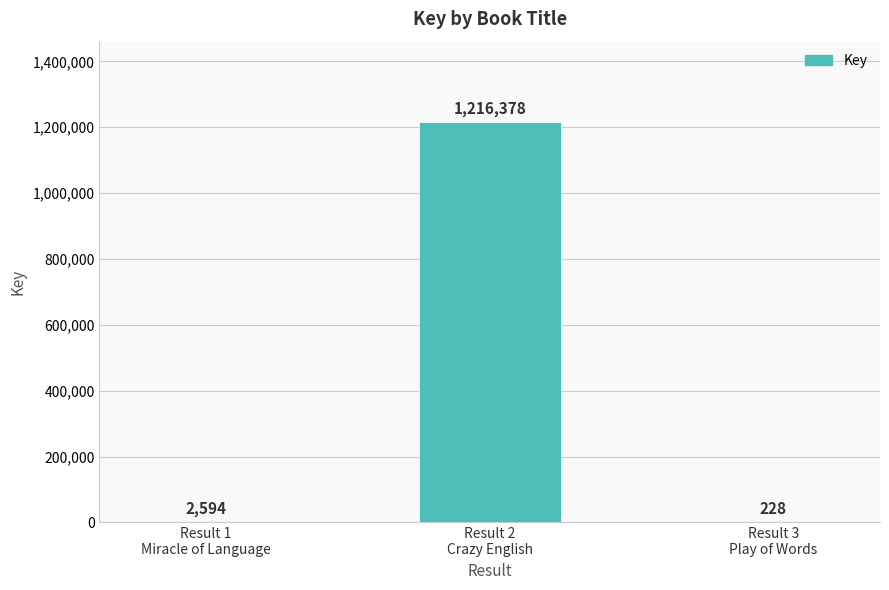

What is the difference between the values at Result 2
Crazy English and Result 1
Miracle of Language?

1213784